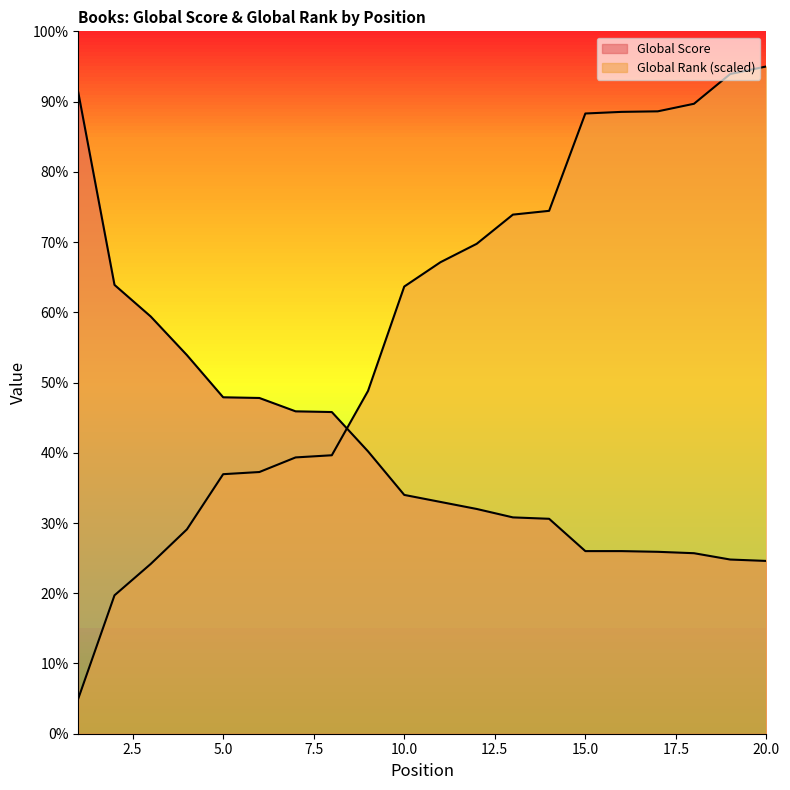

Between which two adjacent categories do Global Score and Global Rank (scaled) first intersect?

8 and 9